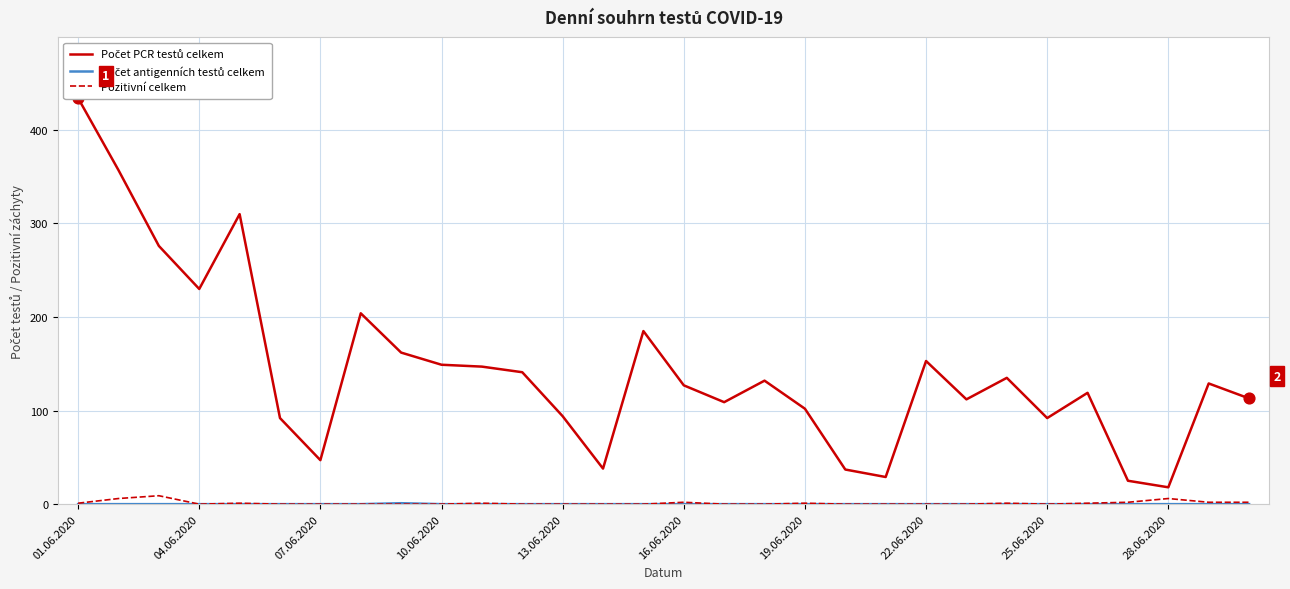

What are all the series names shown in the legend?

Počet PCR testů celkem, Počet antigenních testů celkem, Pozitivní celkem